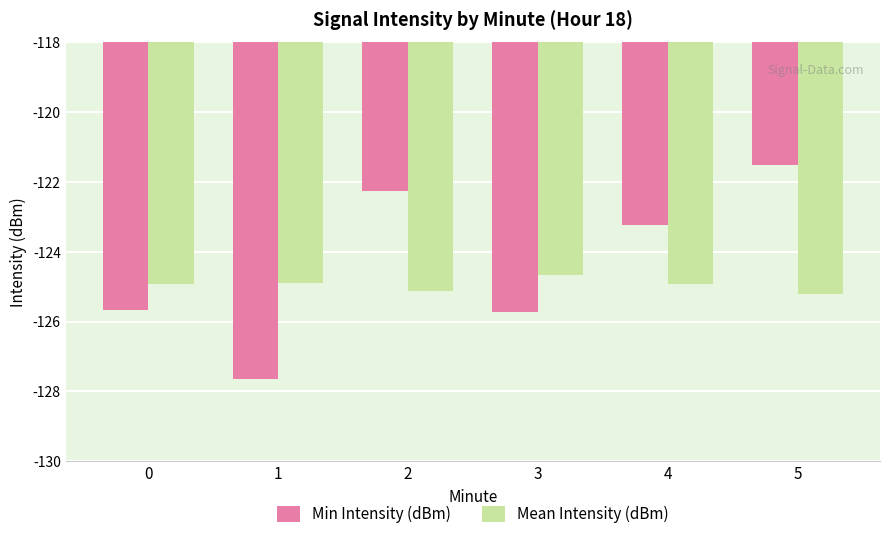

What are all the series names shown in the legend?

Min Intensity (dBm), Mean Intensity (dBm)